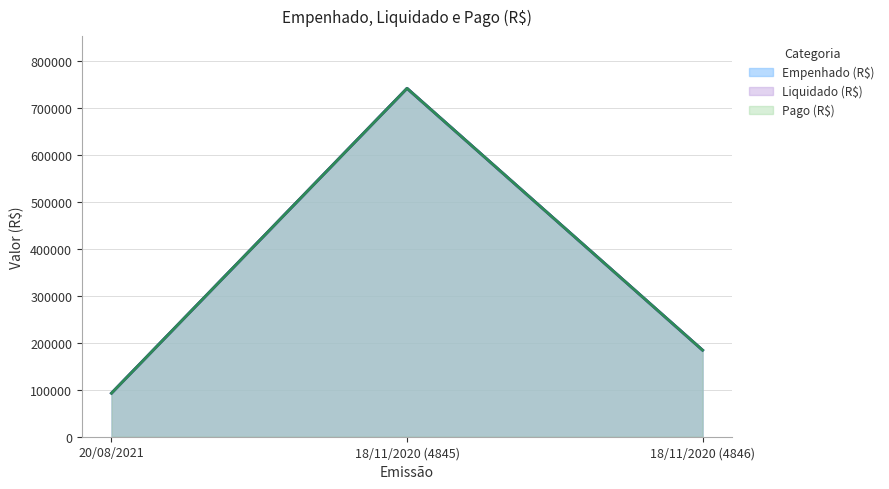

At 18/11/2020 (4846), list the series in order from largest to smallest.

Empenhado (R$), Liquidado (R$), Pago (R$)